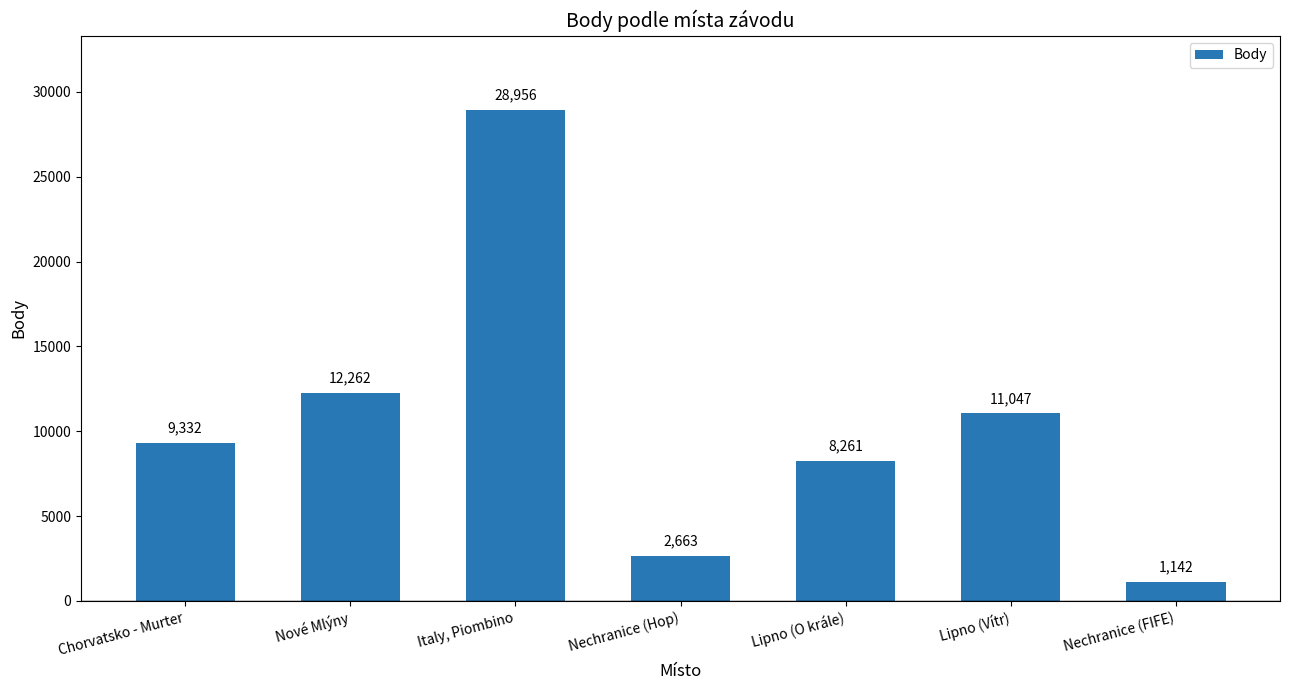

List the labels in order of value, smallest first.

Nechranice (FIFE), Nechranice (Hop), Lipno (O krále), Chorvatsko - Murter, Lipno (Vítr), Nové Mlýny, Italy, Piombino